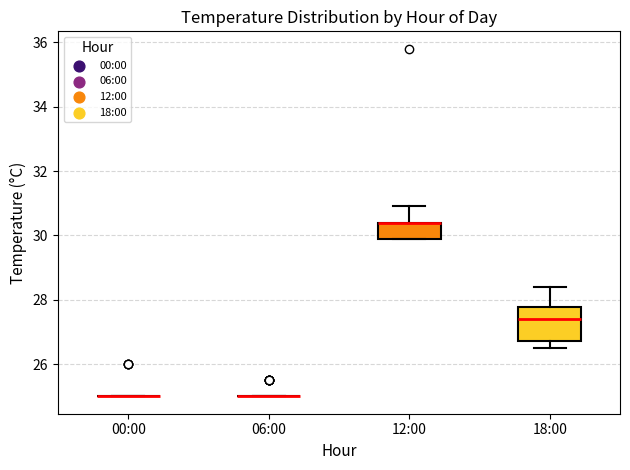

Reading left to right, read every box against the y-axis: the position of its median line, the range the box covers, and the ends of its whiskers. The values are not printed on the chart, so give them approximately, as read against the axis.

00:00: box collapsed to a line at 25.0, whiskers 25.0 to 25.0
06:00: box collapsed to a line at 25.0, whiskers 25.0 to 25.0
12:00: median 30.4 (drawn on the box's upper edge), box 30.0 to 30.4, whiskers 30.0 to 31.0
18:00: median 27.4, box 26.8 to 27.8, whiskers 26.6 to 28.4